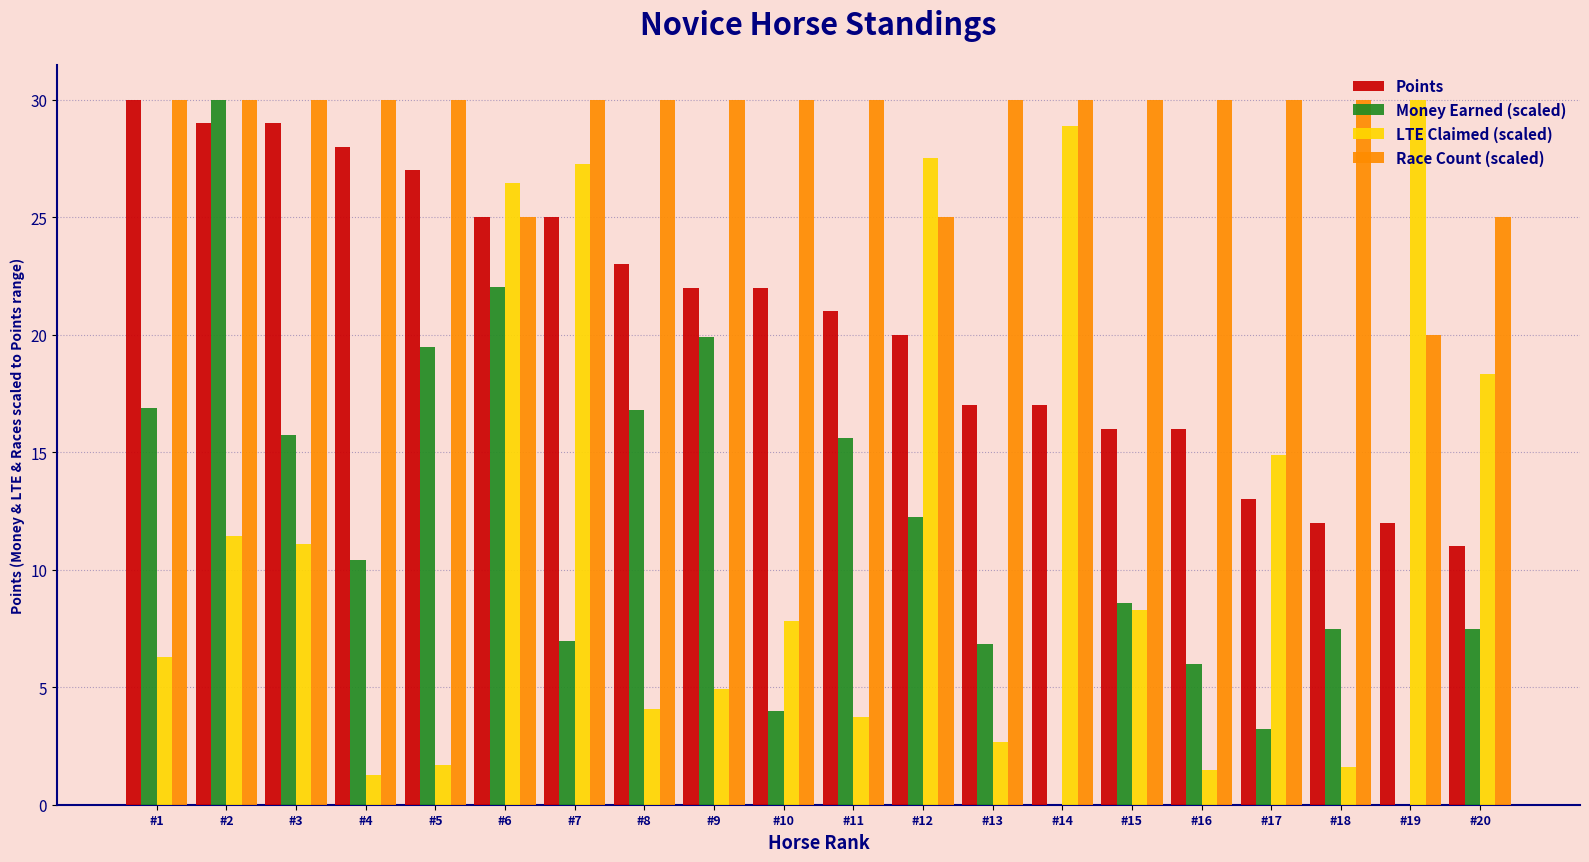

Which series changed the most between #8 and #9?

Money Earned (scaled)